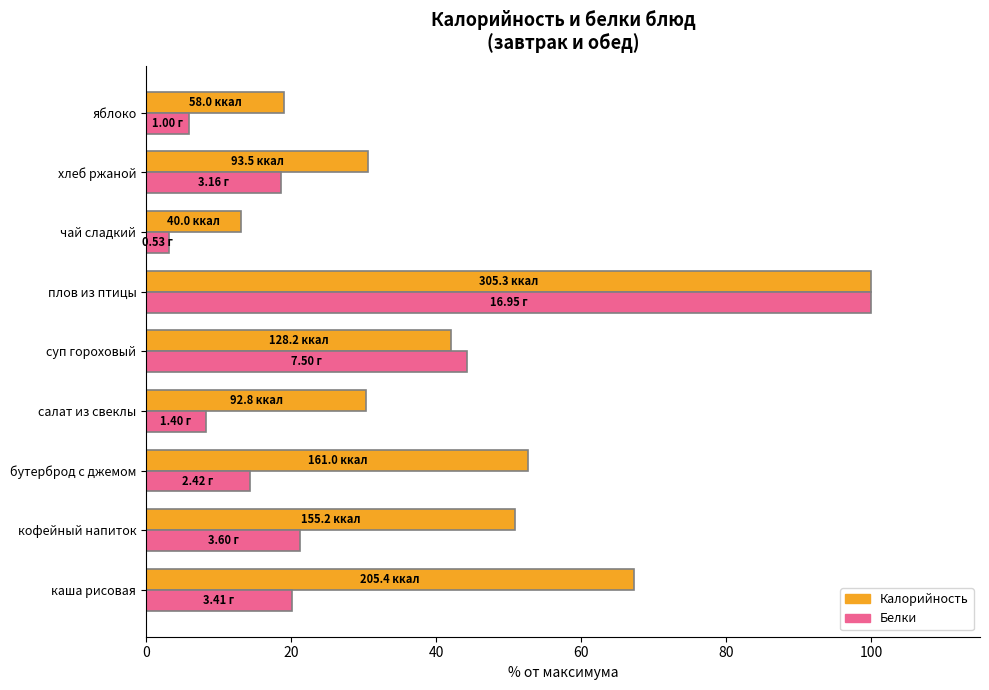

What is the difference between the maximum and minimum values in the Калорийность series?

86.9